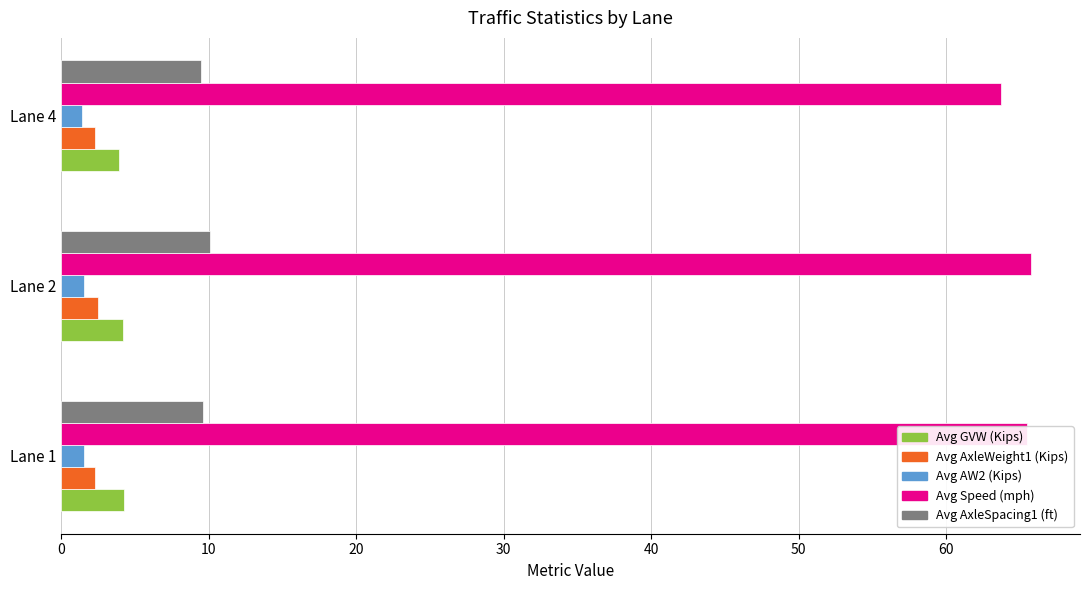

True or false: Avg Speed (mph) has a value of 65.8 at Lane 2.

True